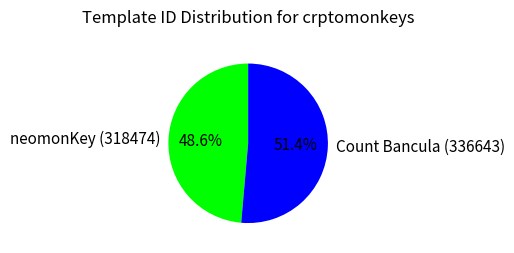

To the nearest percent, what is the average slice percentage?

50%